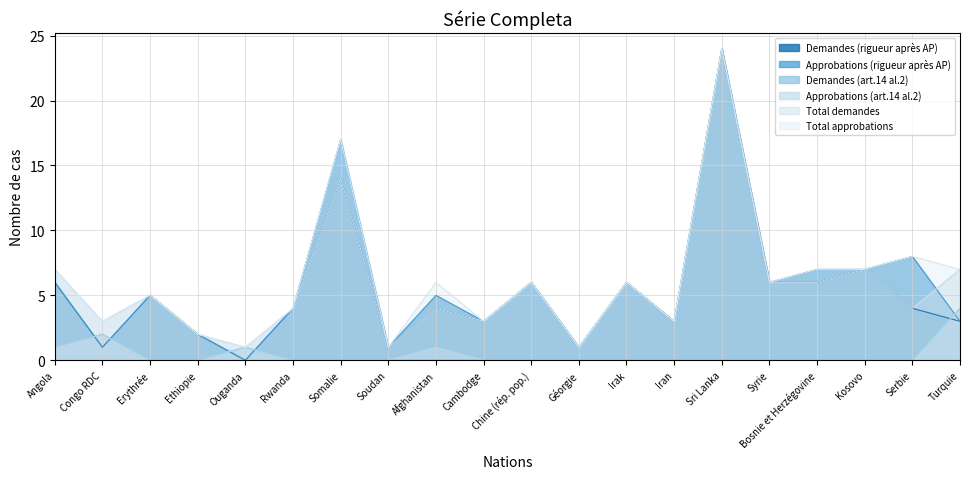

What is the total value across all series at Erythrée?

20